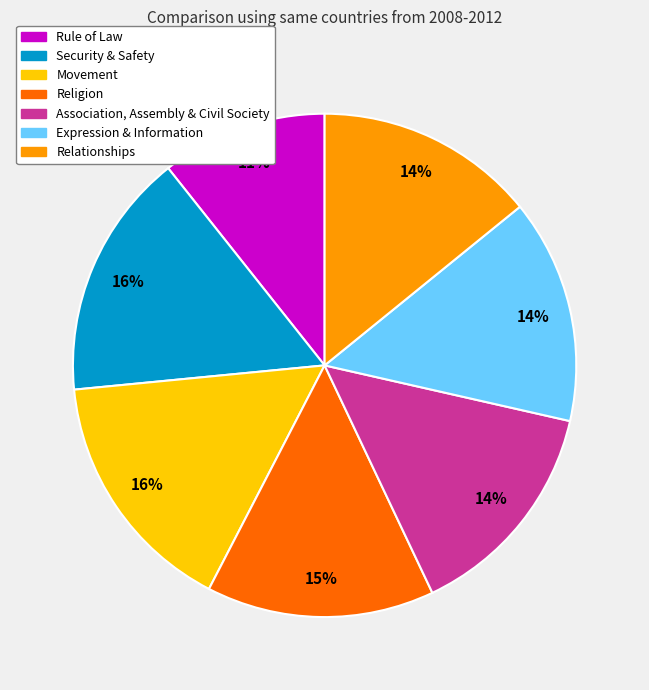

Which has a higher value, Movement or Rule of Law?

Movement